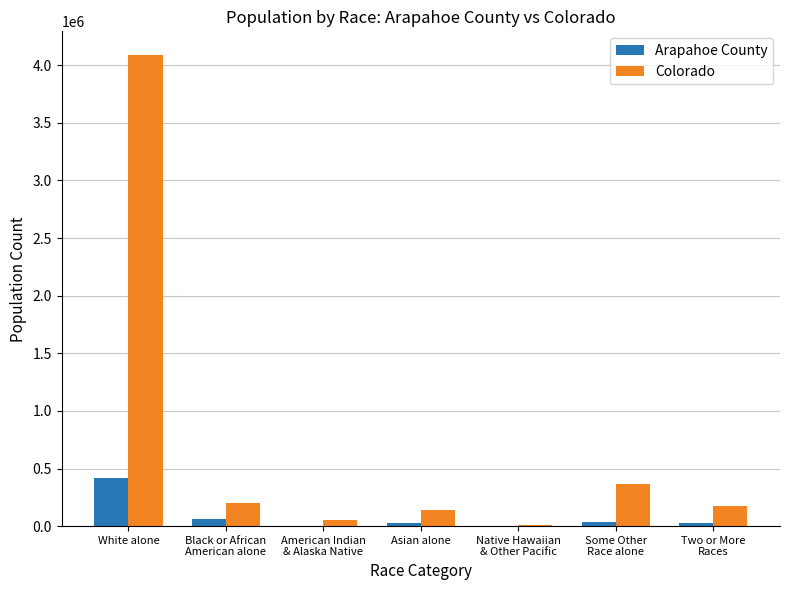

Which series has the largest total across all categories?

Colorado